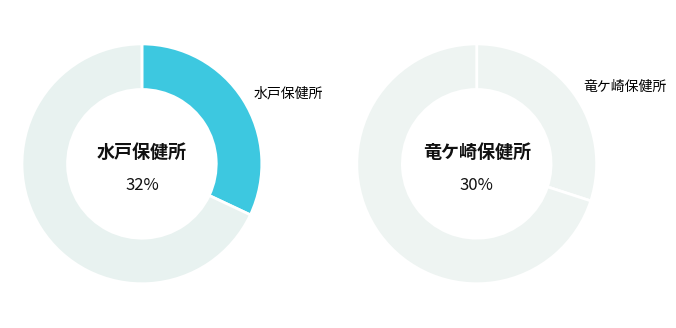

Does 竜ケ崎保健所 represent more than half of the total?

No